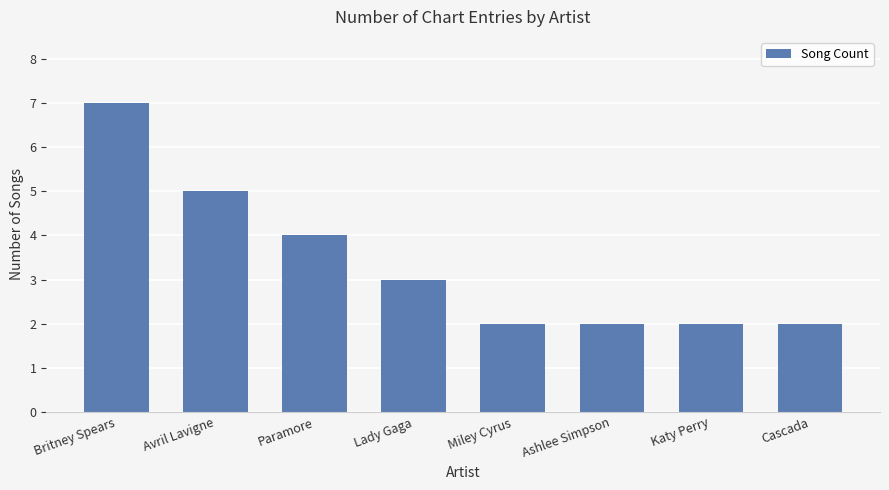

Are the bars grouped side by side (vs. stacked)?

No